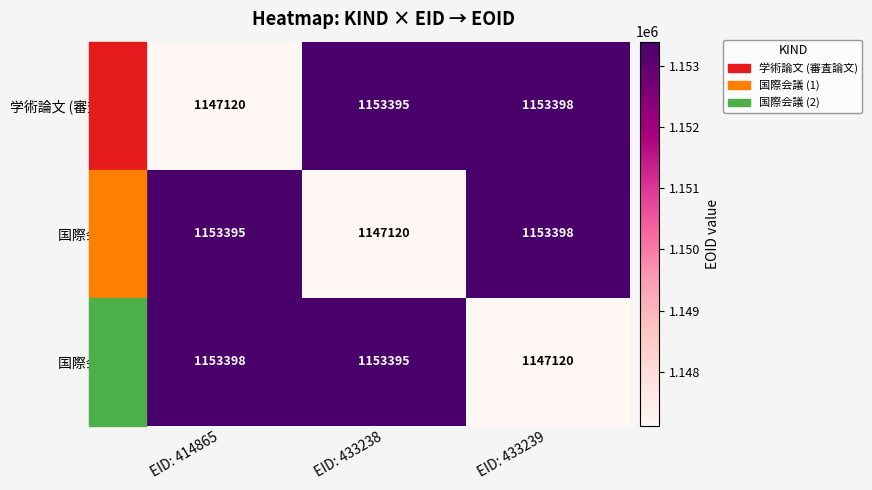

Between EID: 433238 and EID: 433239, which series saw the biggest shift?

国際会議 (1)